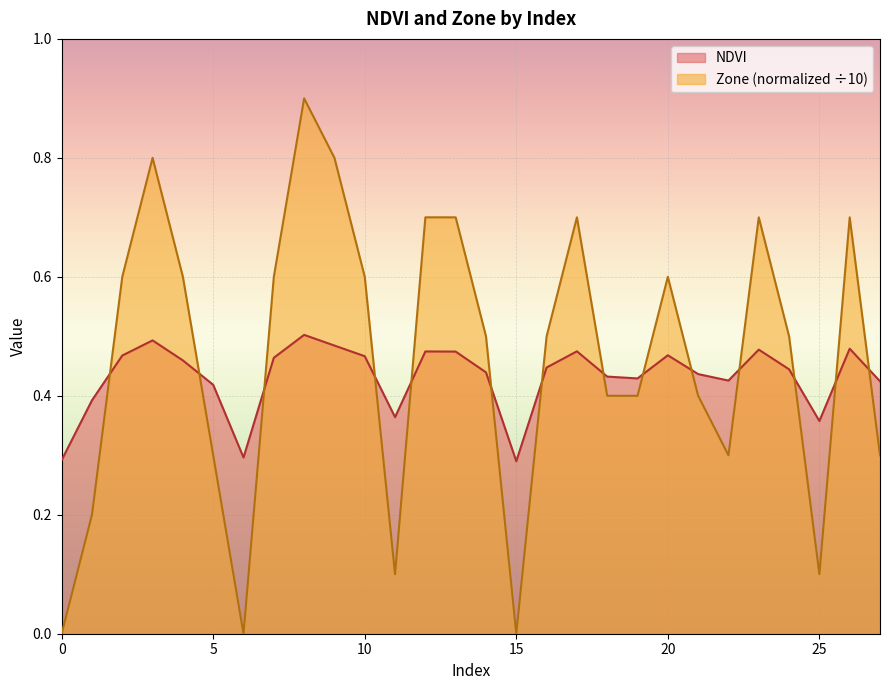

At 23, list the series in order from largest to smallest.

Zone, NDVI